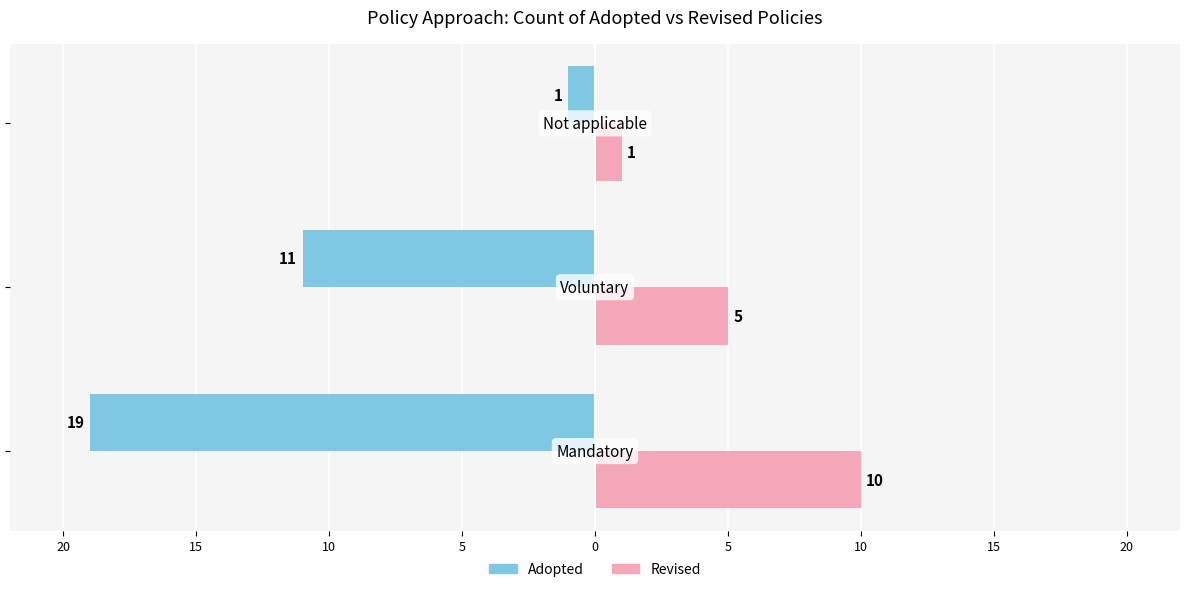

What are all the series names shown in the legend?

Adopted, Revised